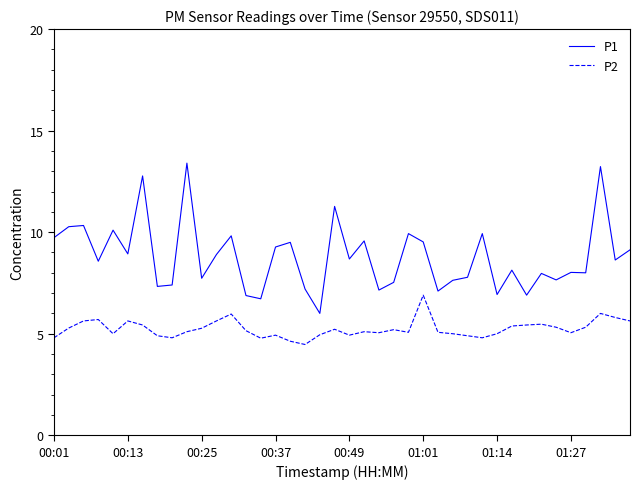

What are all the series names shown in the legend?

P1, P2